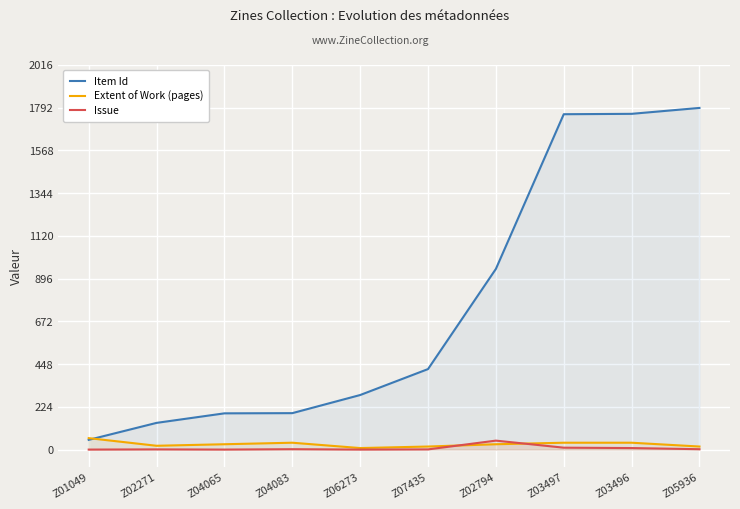

What position from the right is Z02271?

9